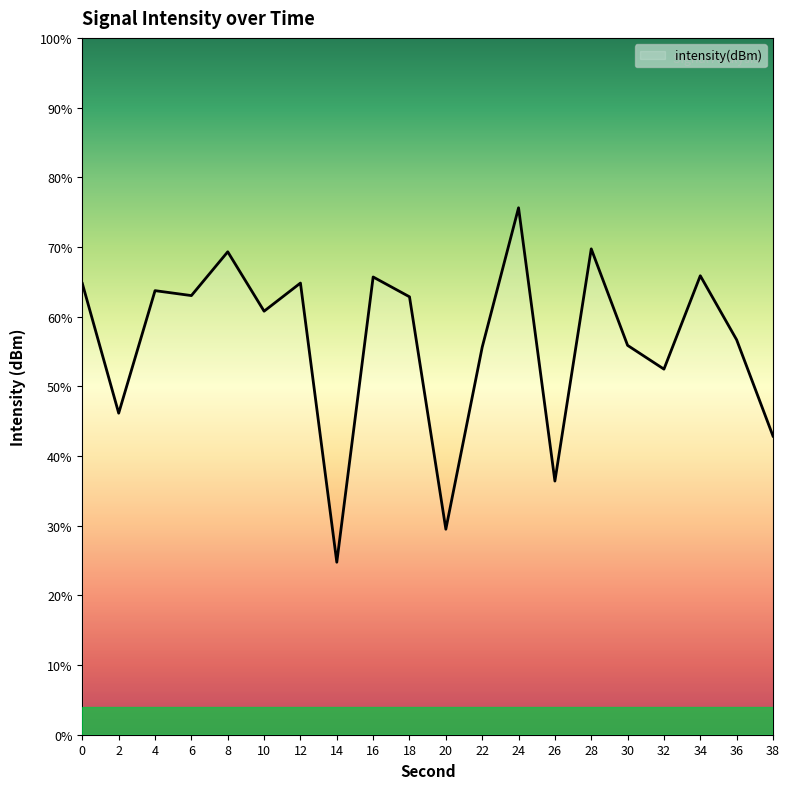

What is the difference between the maximum and minimum values?

50.9